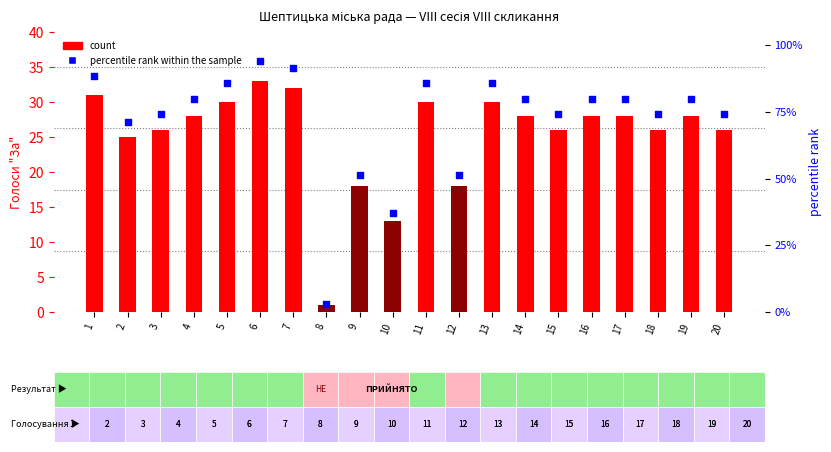

What are all the series names shown in the legend?

count, percentile rank within the sample